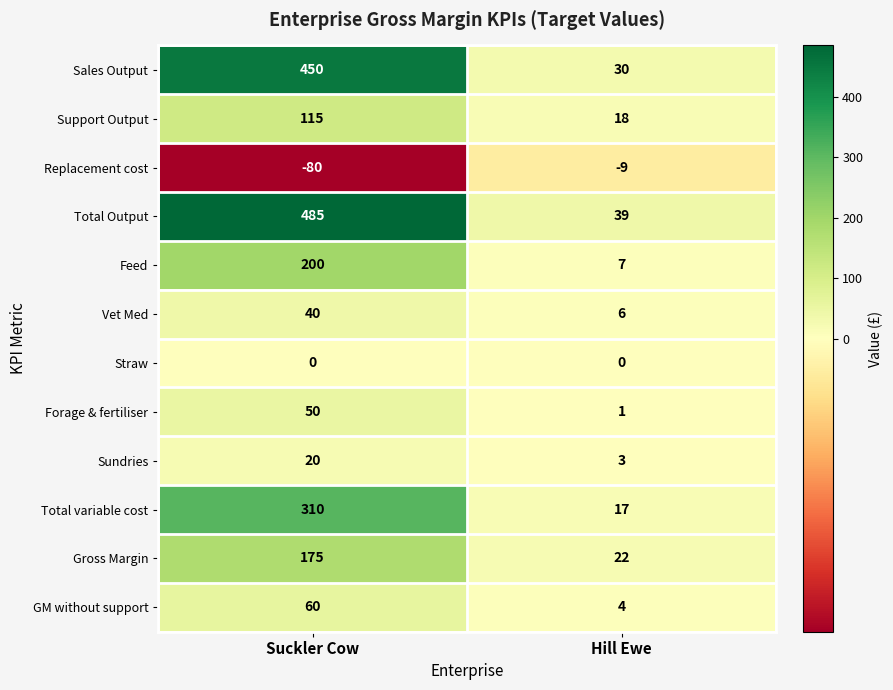

Rank the series at Hill Ewe from highest to lowest value.

Total Output, Sales Output, Gross Margin, Support Output, Total variable cost, Feed, Vet Med, GM without support, Sundries, Forage & fertiliser, Straw, Replacement cost